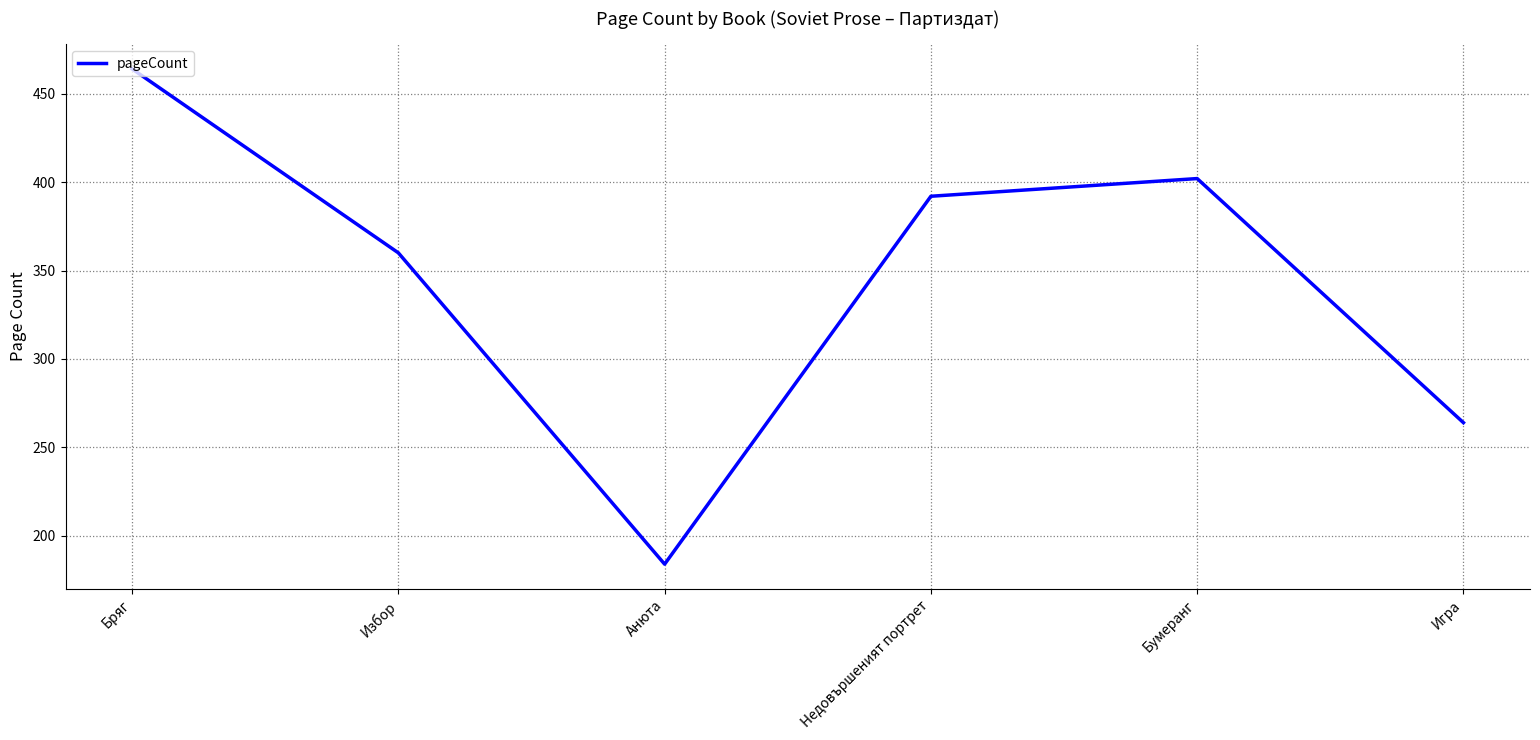

What is the change in value from Бряг to Анюта?

-280